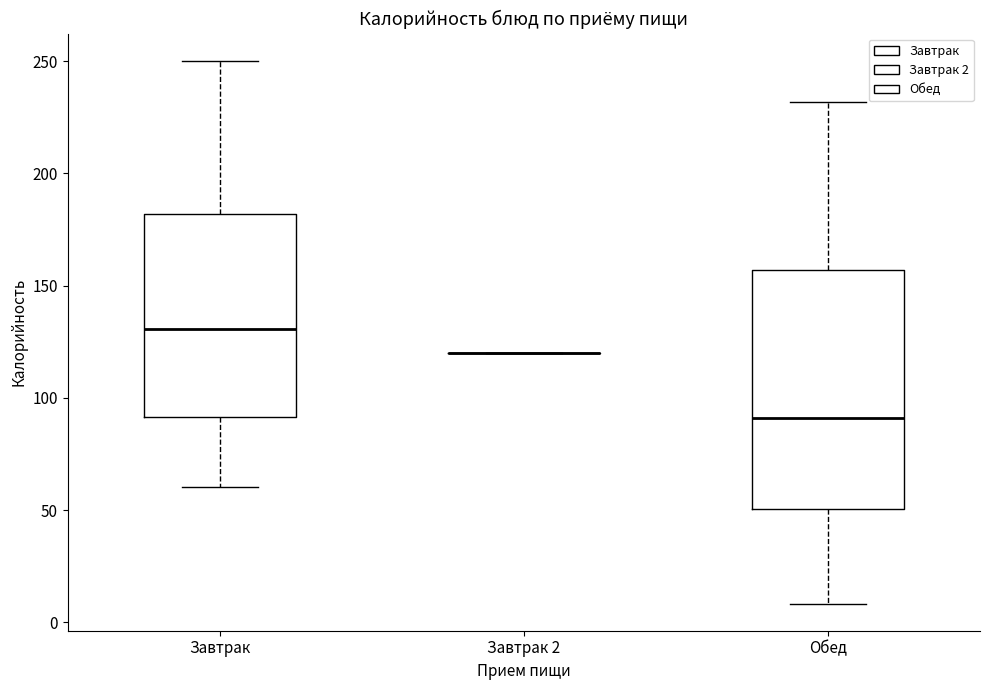

Reading left to right, transcribe this box plot: for each box, give where its median line is, the range the box spans, and where its two whiskers end, as read against the y-axis. The values are not printed on the chart, so give them approximately, as read against the axis.

Завтрак: median 130, box 90 to 180, whiskers 60 to 250
Завтрак 2: box collapsed to a line at 120, whiskers 120 to 120
Обед: median 90, box 50 to 155, whiskers 10 to 230